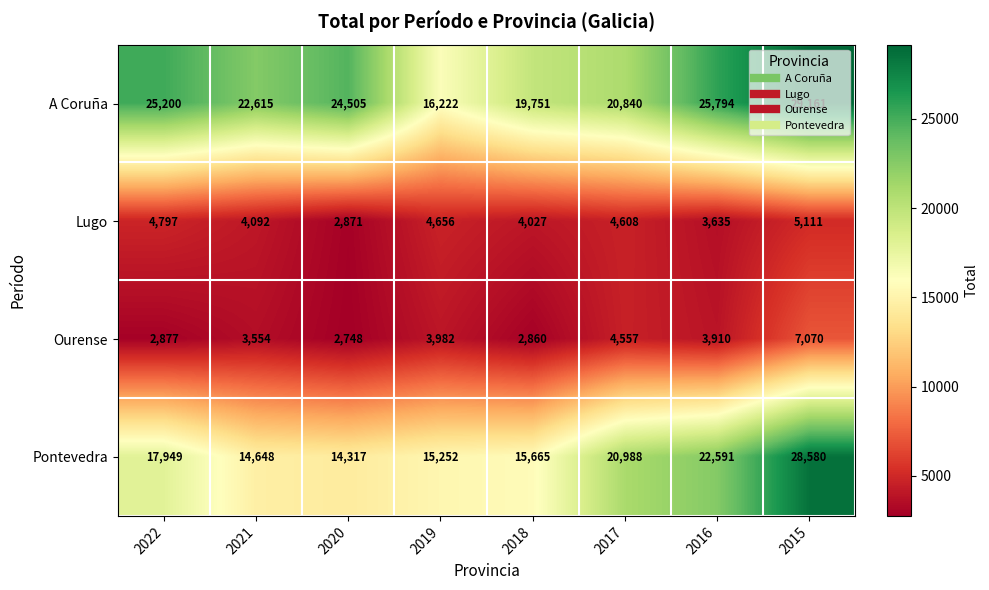

Which series changed the most between 2021 and 2016?

Pontevedra